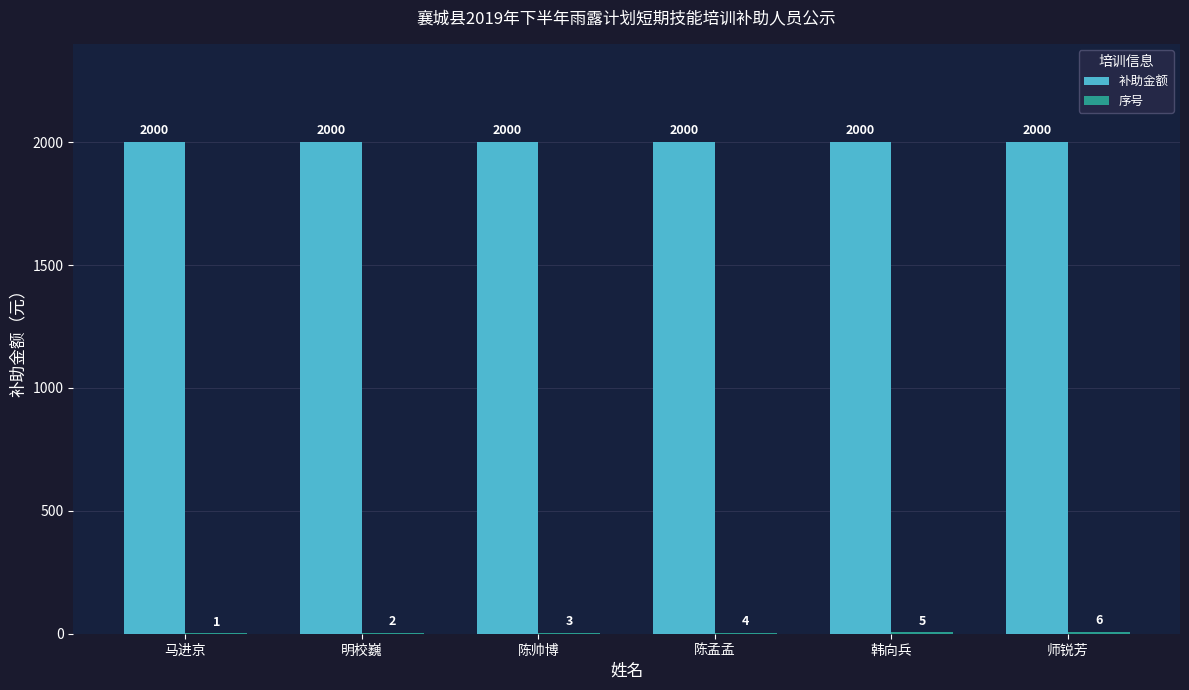

Count the number of categories in the chart.

6